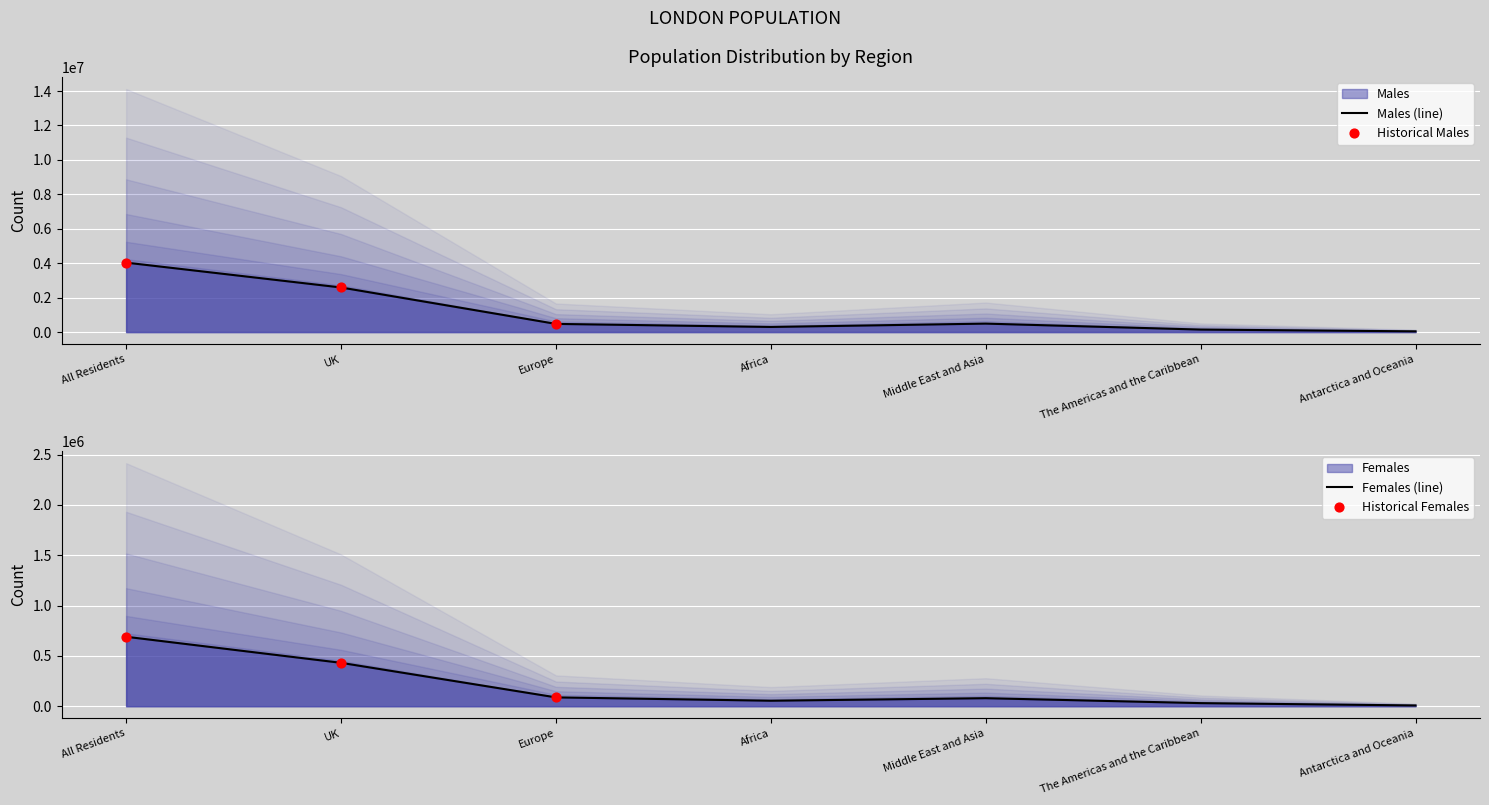

At which category is the sum across all series the highest?

All Residents